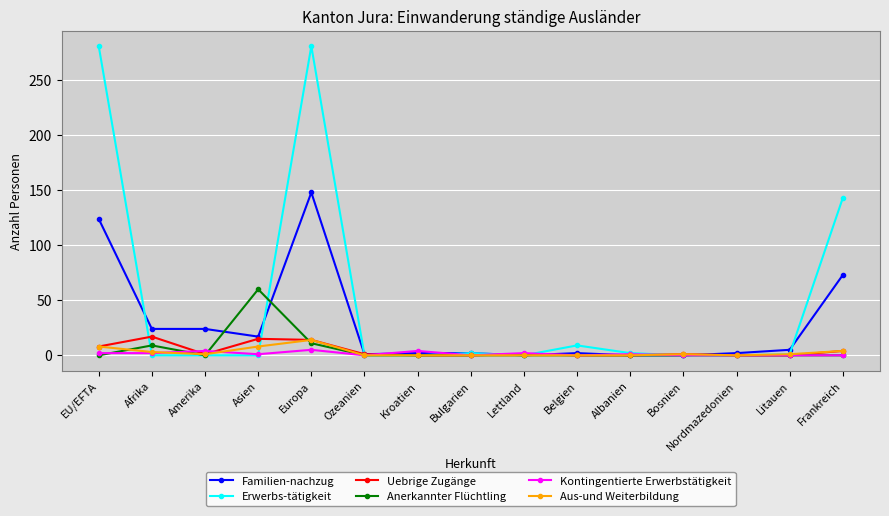

How many data points in Anerkannter Flüchtling are above 0?

3